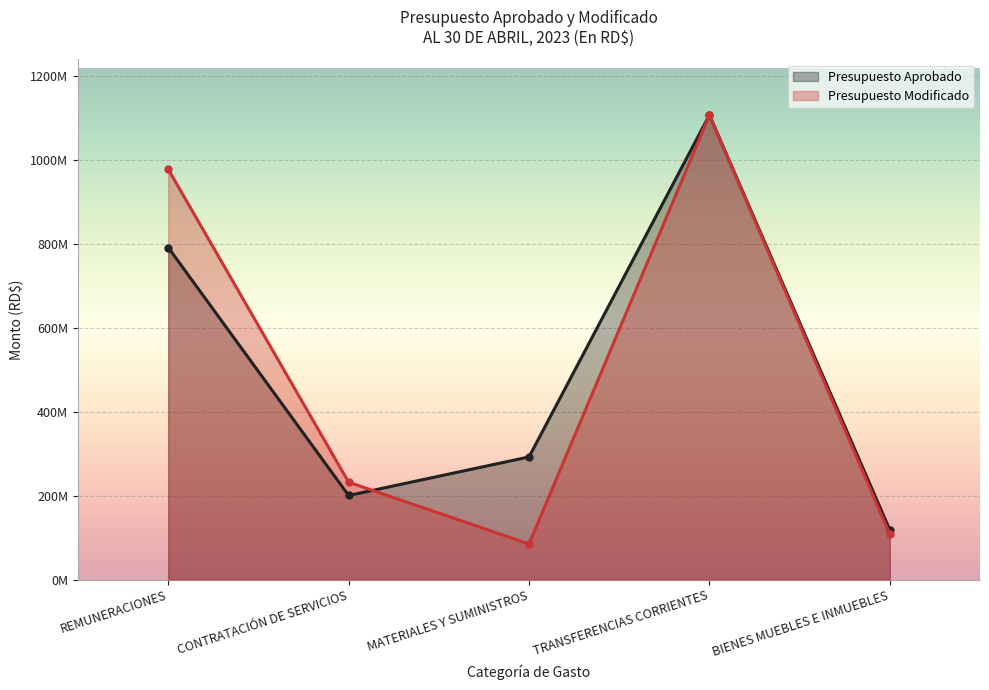

At which category does Presupuesto Aprobado reach its first local peak?

TRANSFERENCIAS CORRIENTES